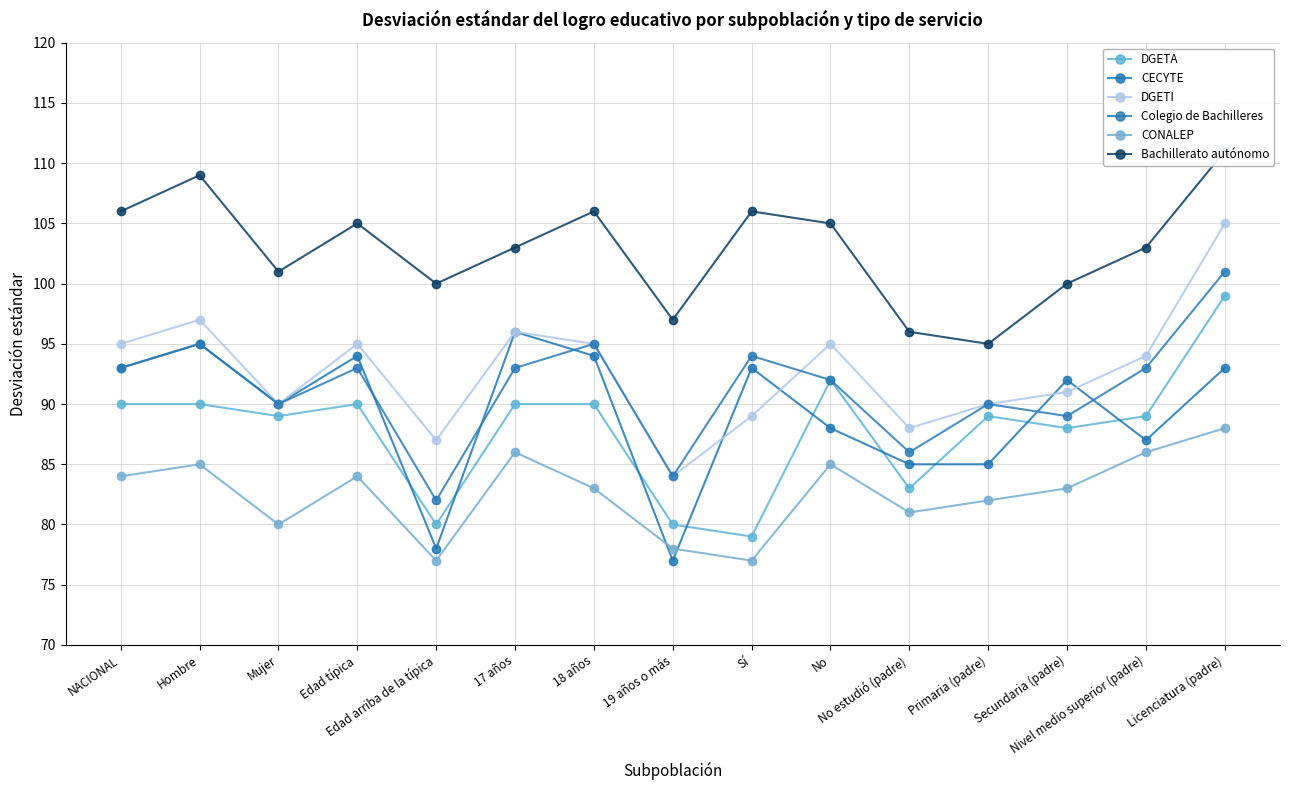

Between No and Primaria (padre), which series saw the biggest shift?

Bachillerato autónomo